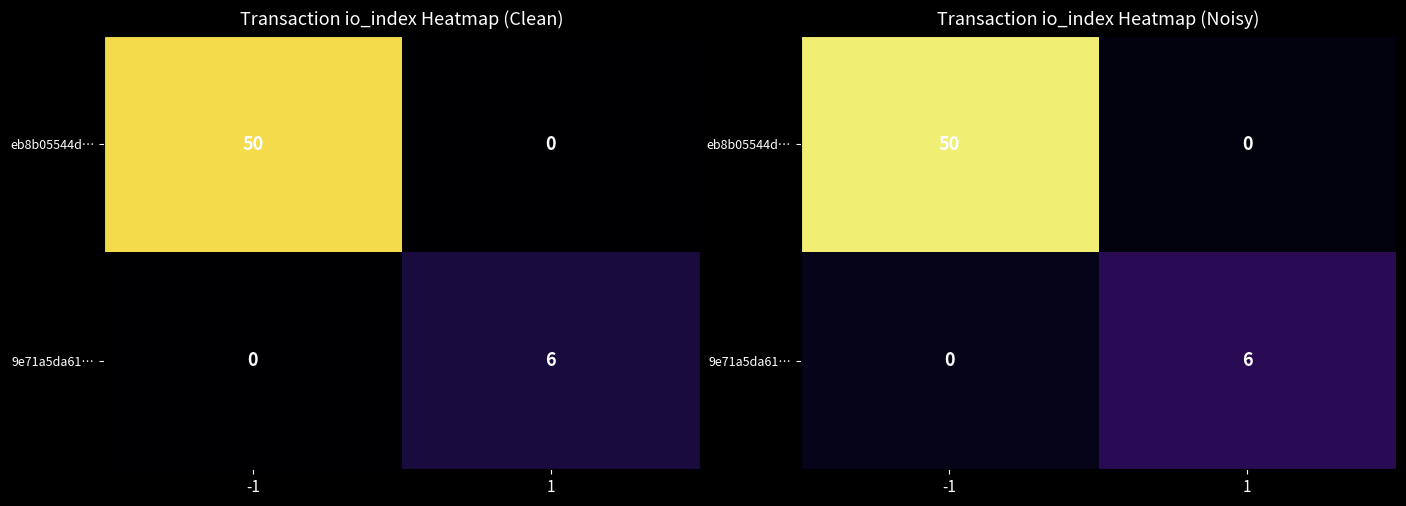

Rank the series by their maximum value, from lowest to highest.

9e71a5da61…, eb8b05544d…